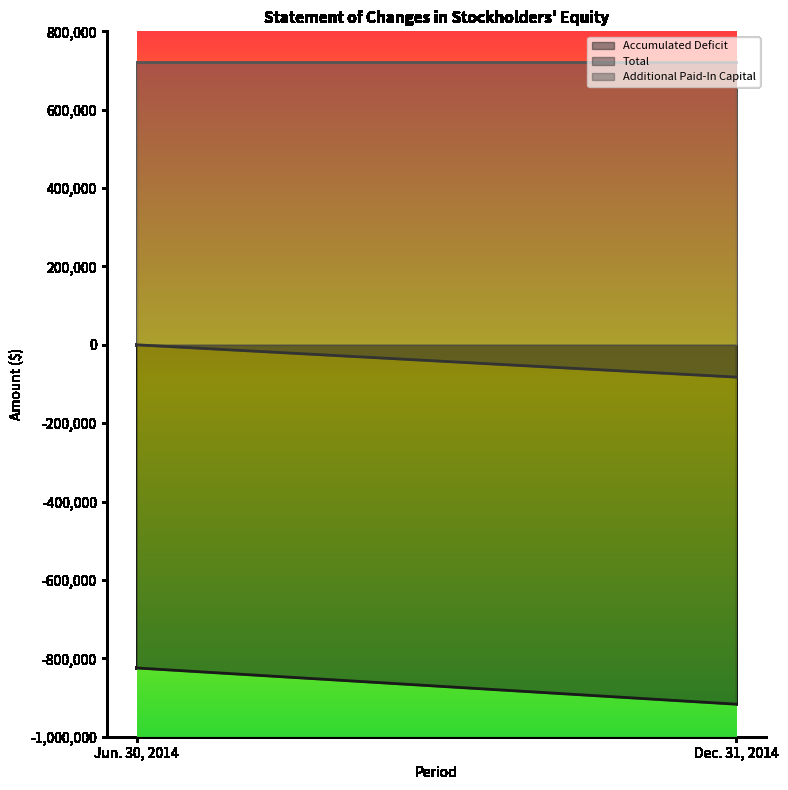

Which category has the highest value across all series?

Jun. 30, 2014